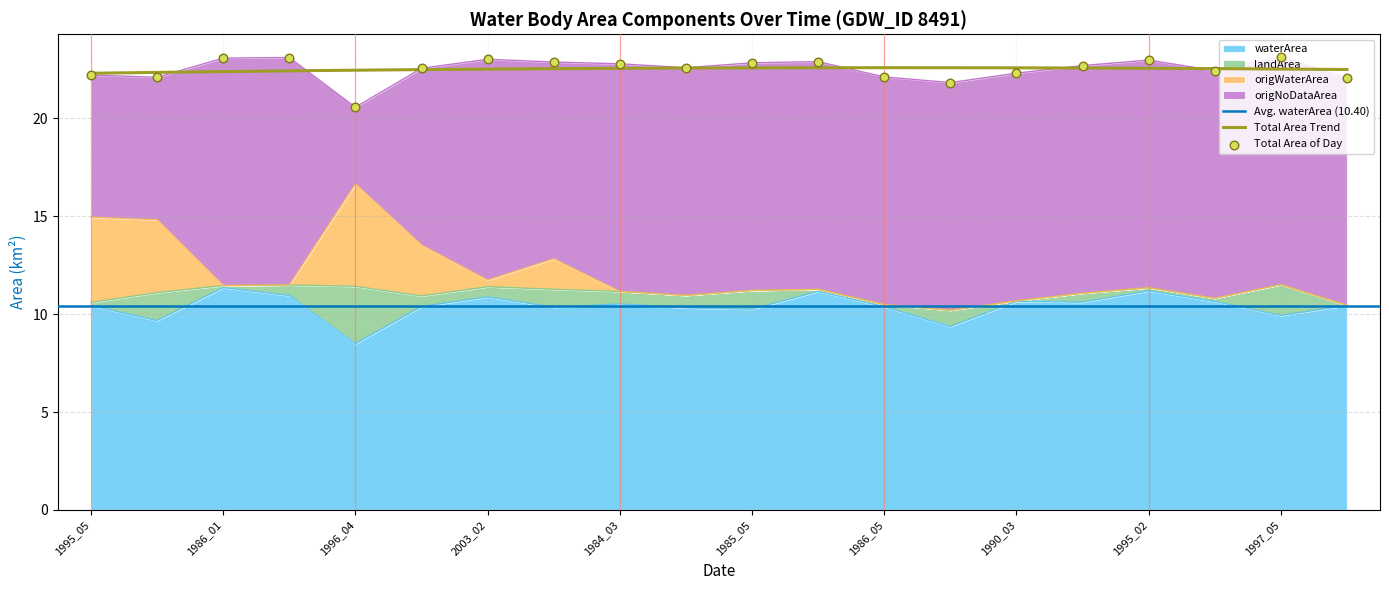

Is the value of landArea at 1997_05 greater than the value of origWaterArea at 1993_03?

Yes